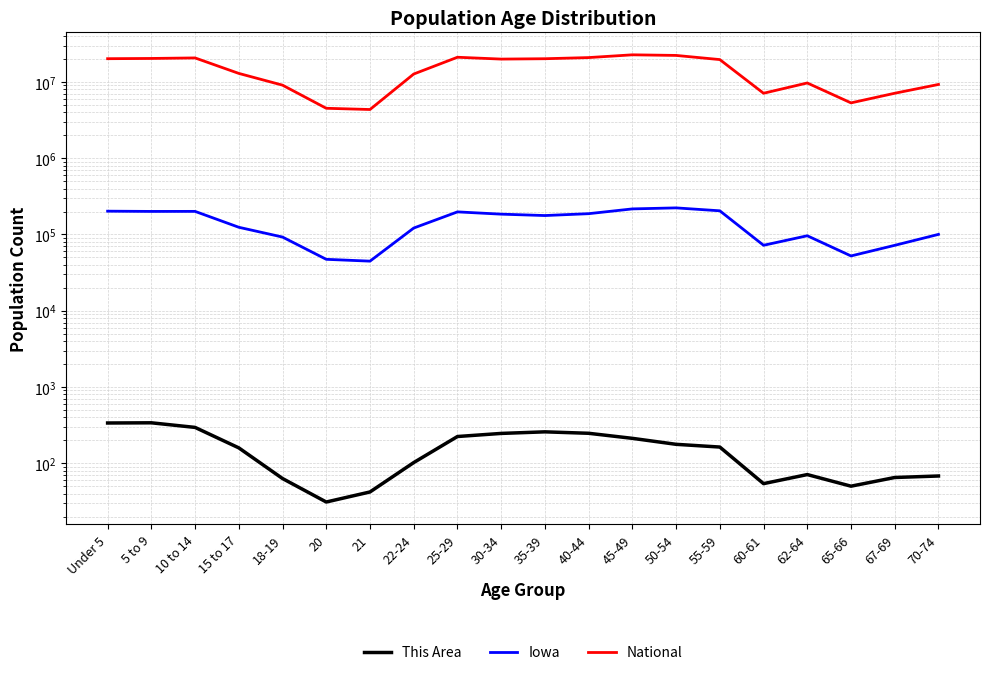

What is the value of the National point at the 20th from the left?

9278166